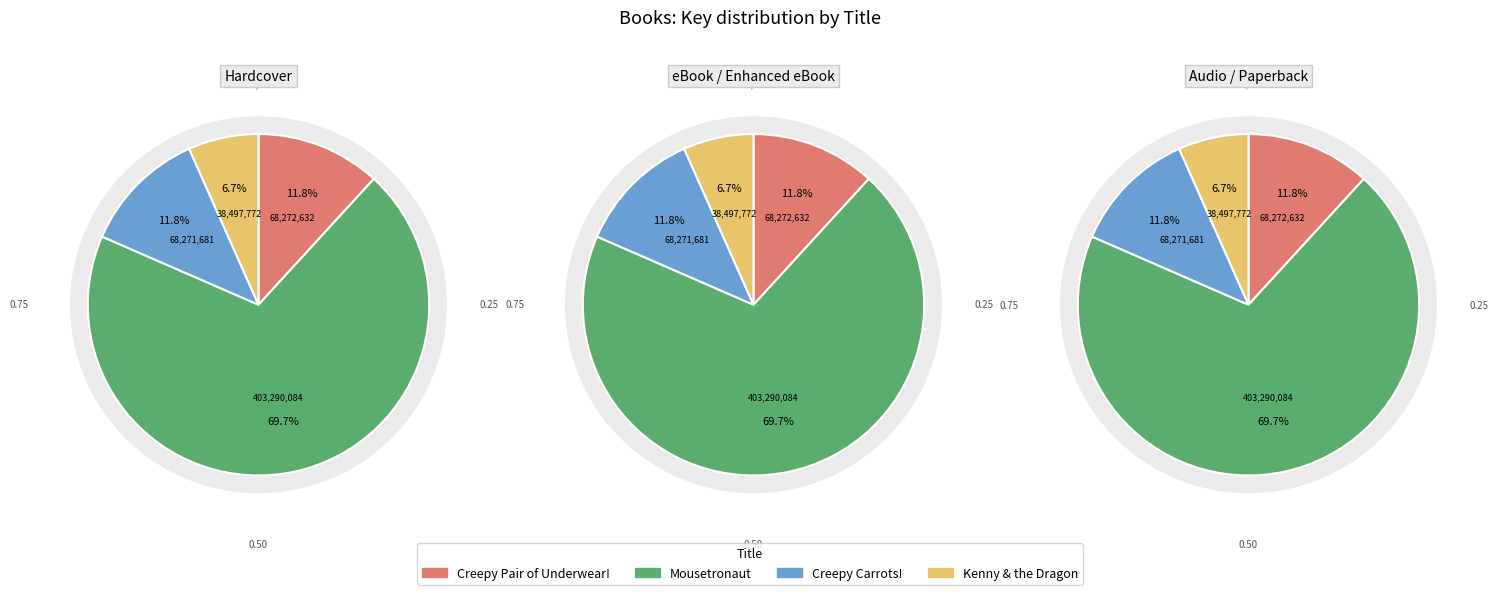

The Creepy Pair of Underwear! slice represents 12% of the pie. True or false?

True